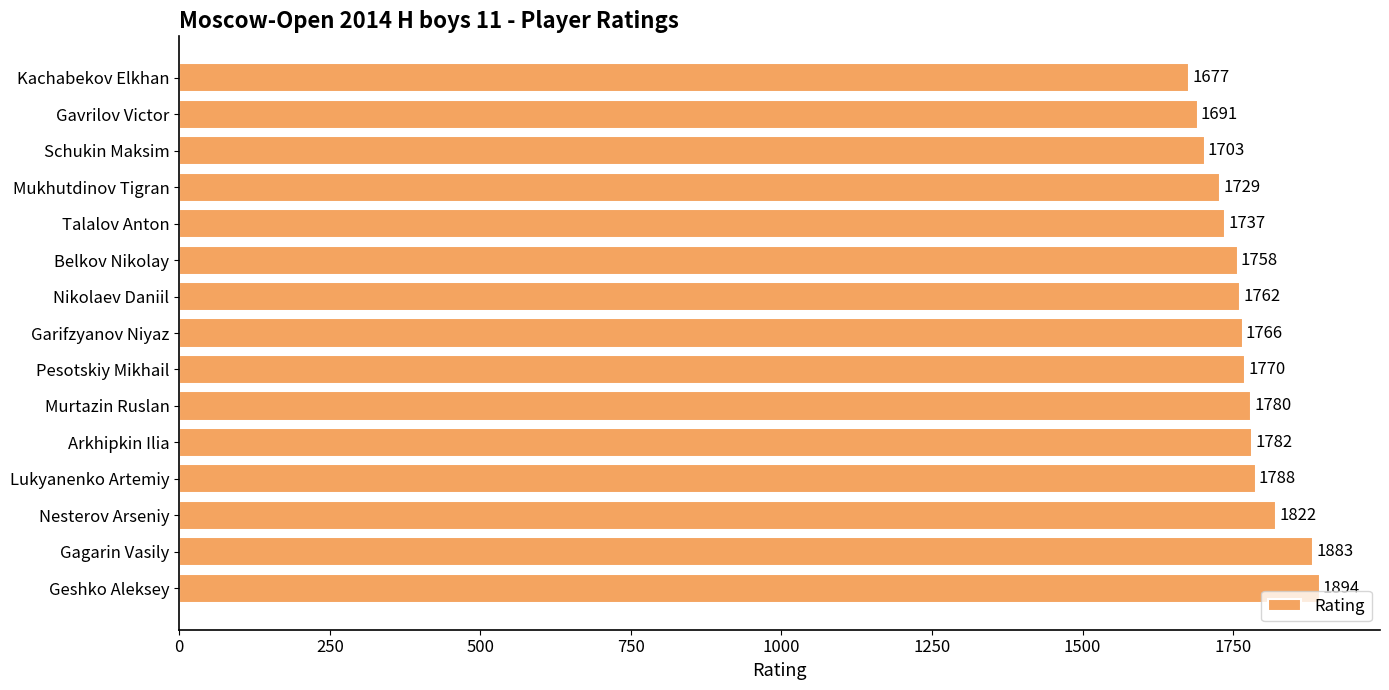

What is the change in value from Arkhipkin Ilia to Mukhutdinov Tigran?

-53